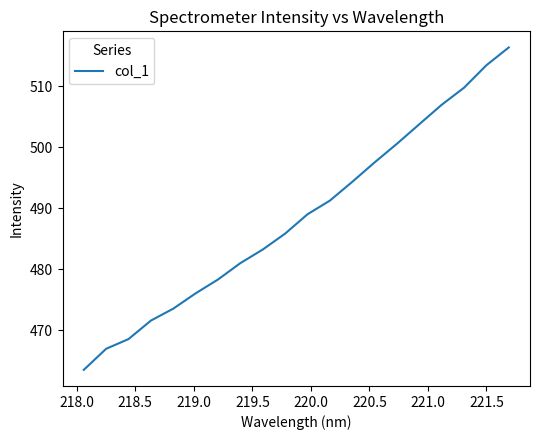

What is the minimum value shown in the chart?

463.5